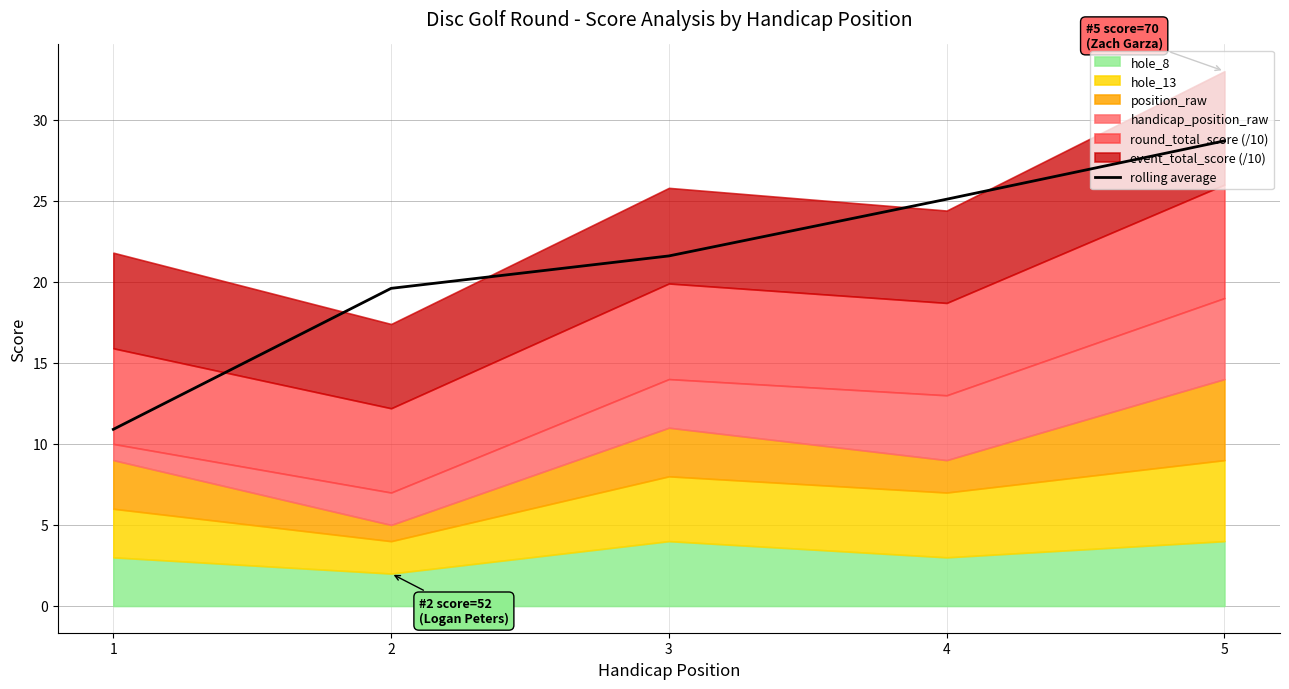

What is the minimum value shown in the chart?

10.9